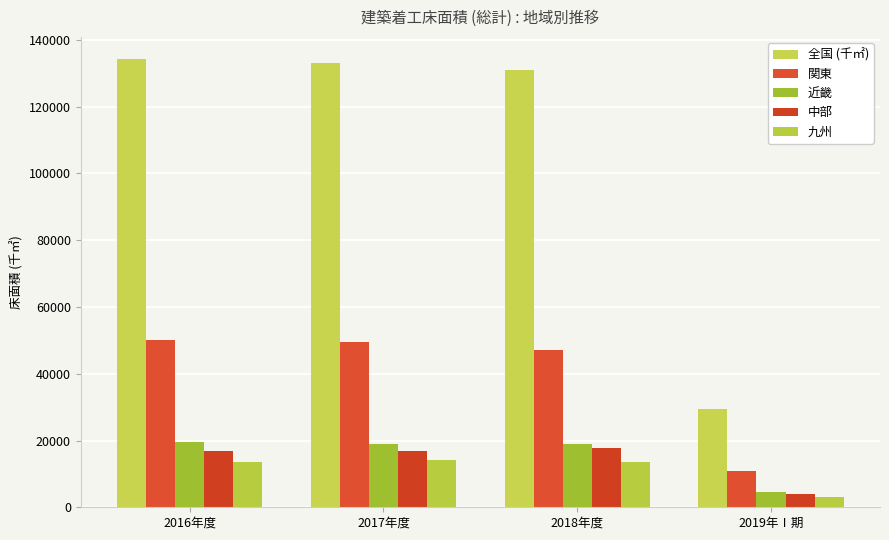

How many data points in 九州 are less than 13568?

2